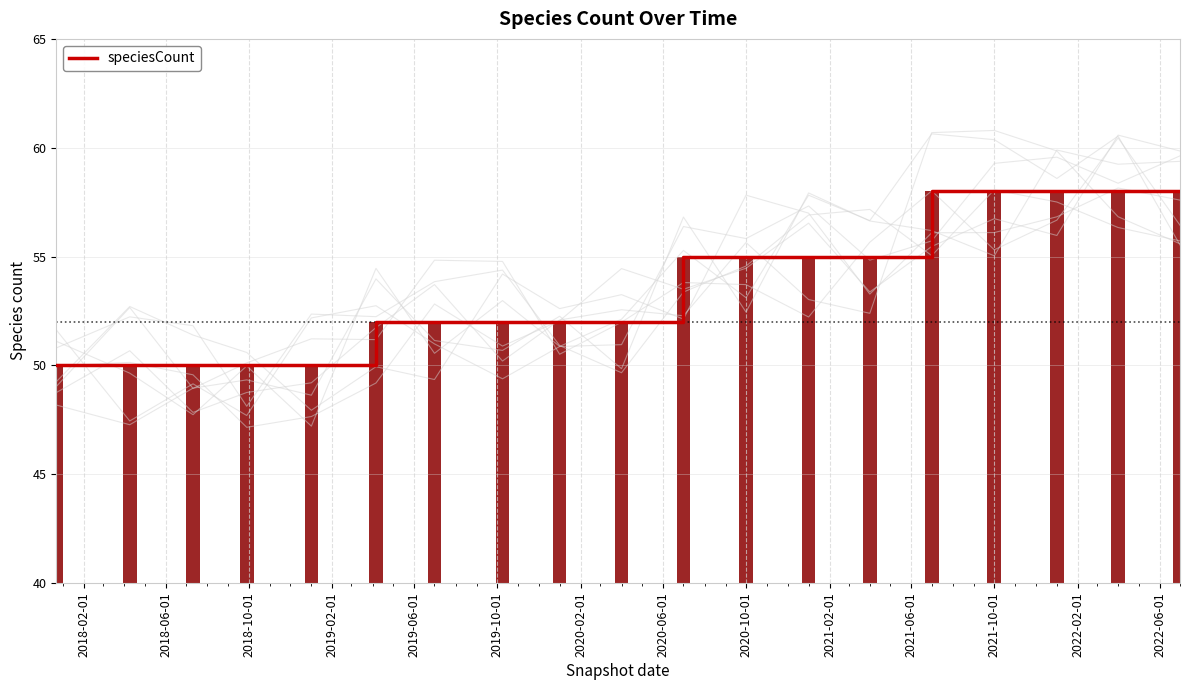

At which label is the value closest to 54?

2020-06-01